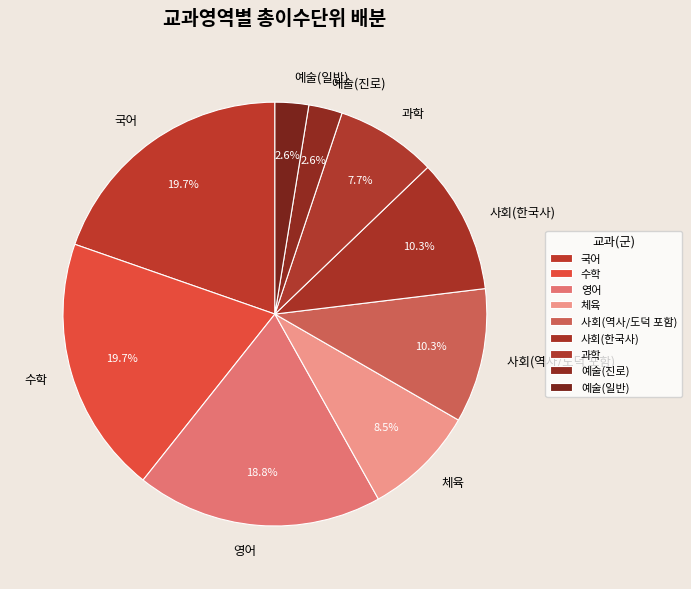

What percentage is the 영어 slice, to the nearest percent?

19%